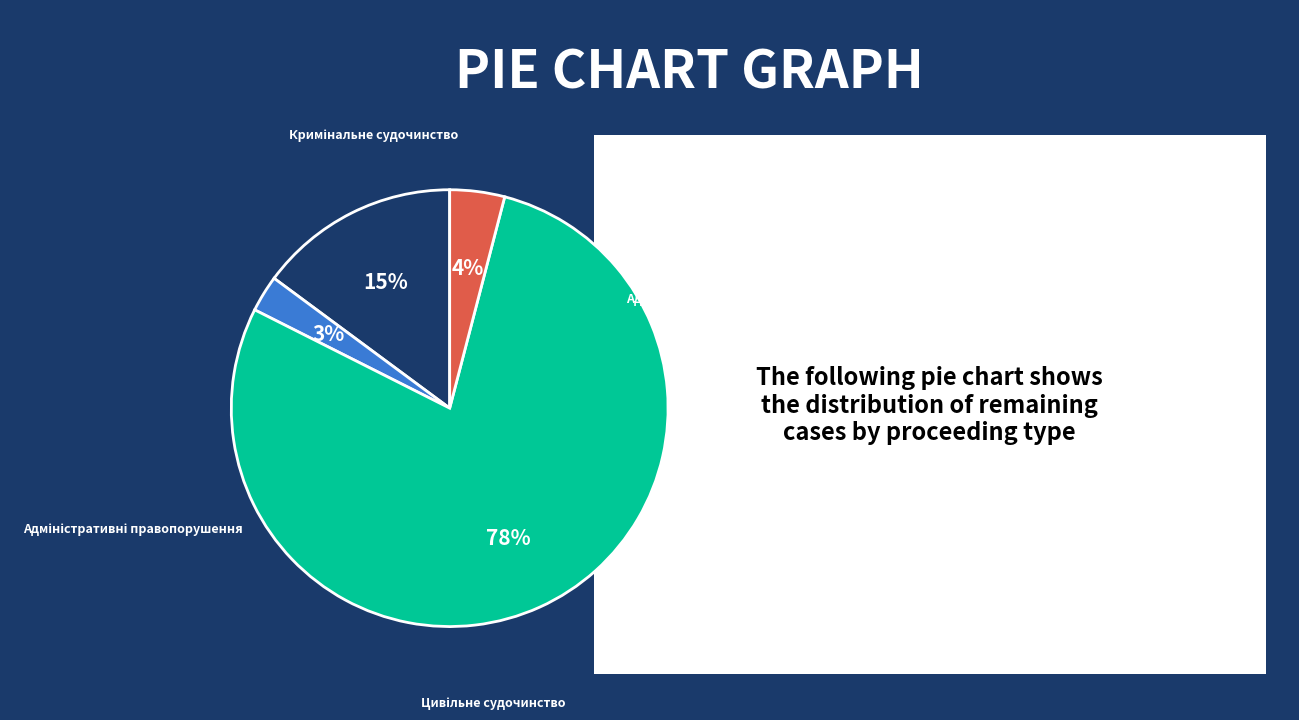

How many slices are in this pie chart?

4